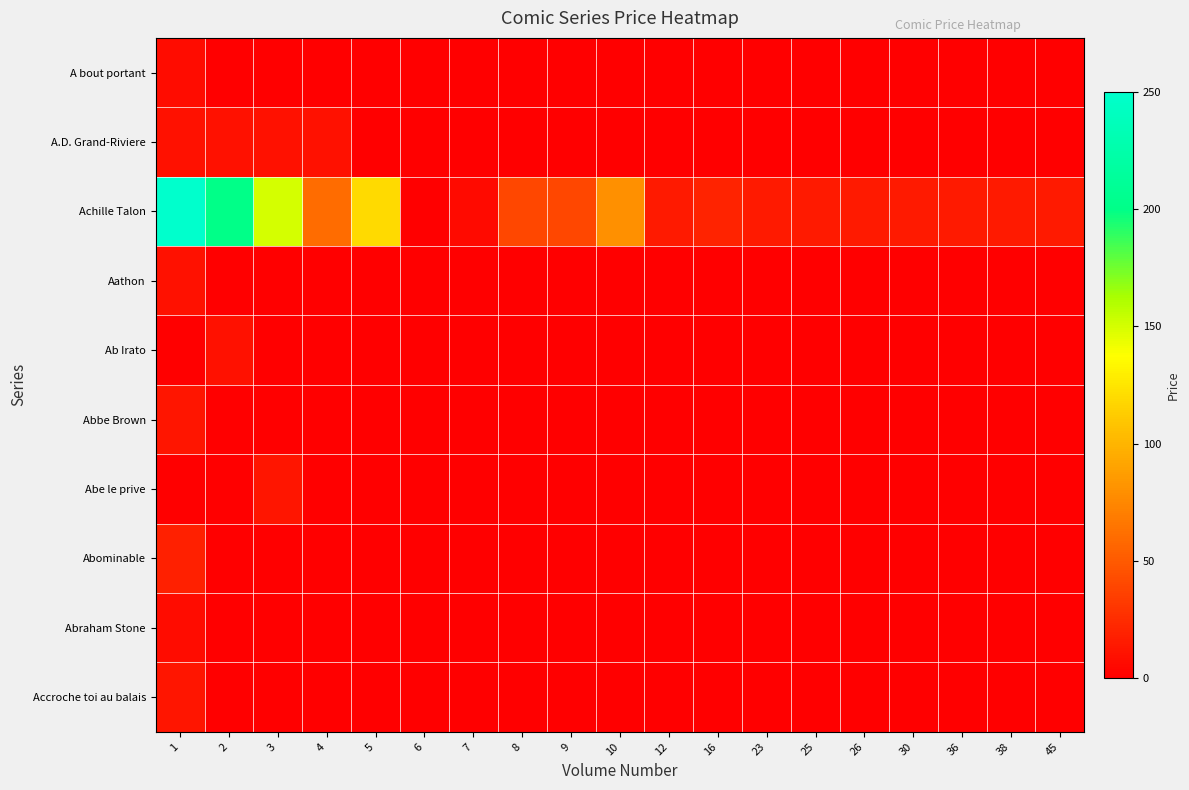

Which series has the largest total across all categories?

Achille Talon